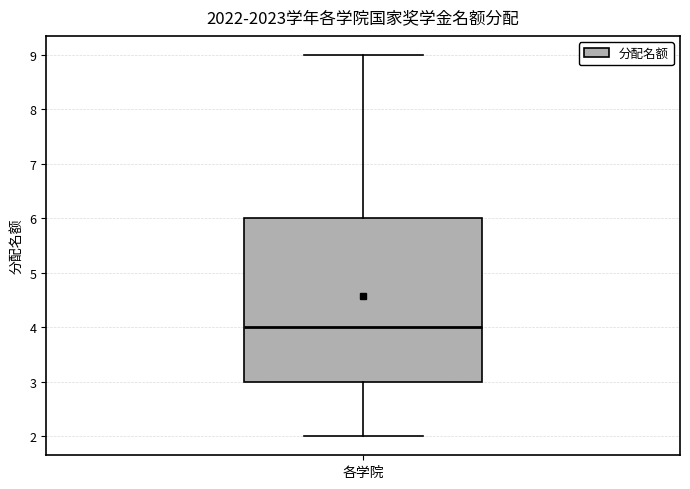

Read this box plot against the y-axis: the position of the median line, the range covered by the box, and the ends of both whiskers. The values are not printed on the chart, so give them approximately, as read against the axis.

median 4, box 3 to 6, whiskers 2 to 9